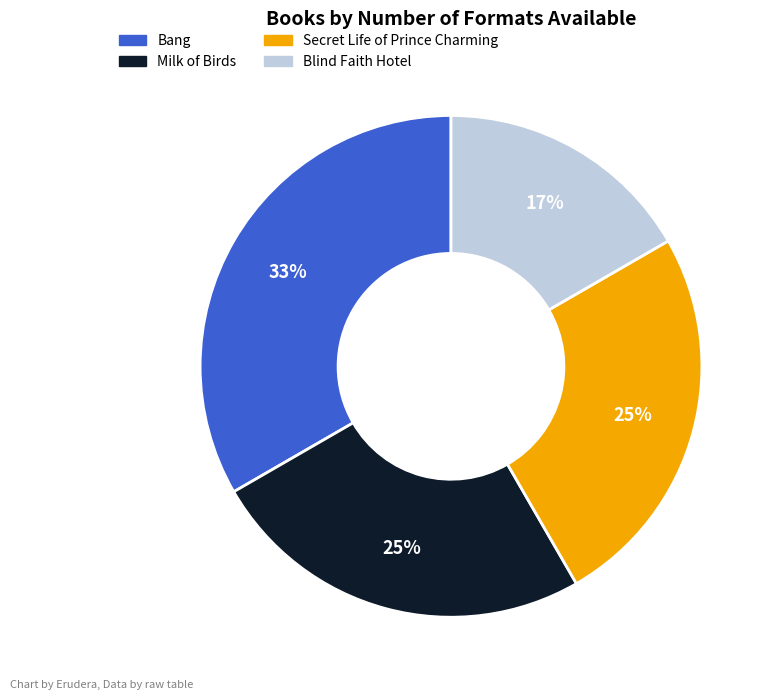

True or false: Milk of Birds accounts for 25% of the total.

True